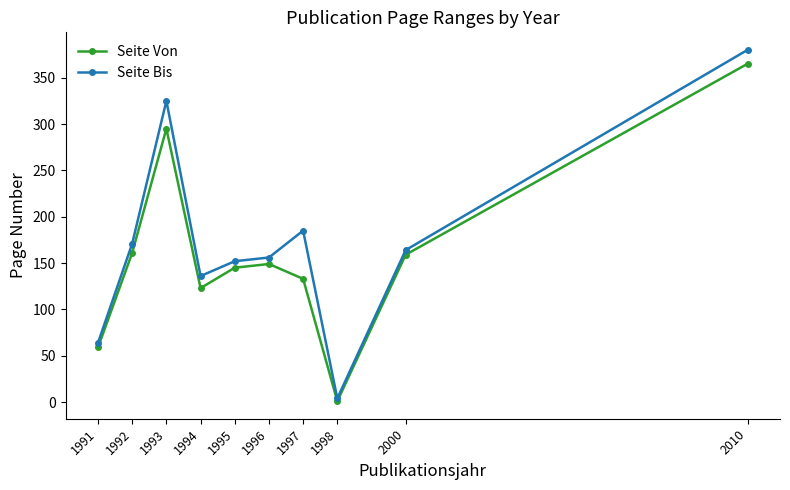

How many lines are shown in the chart?

2